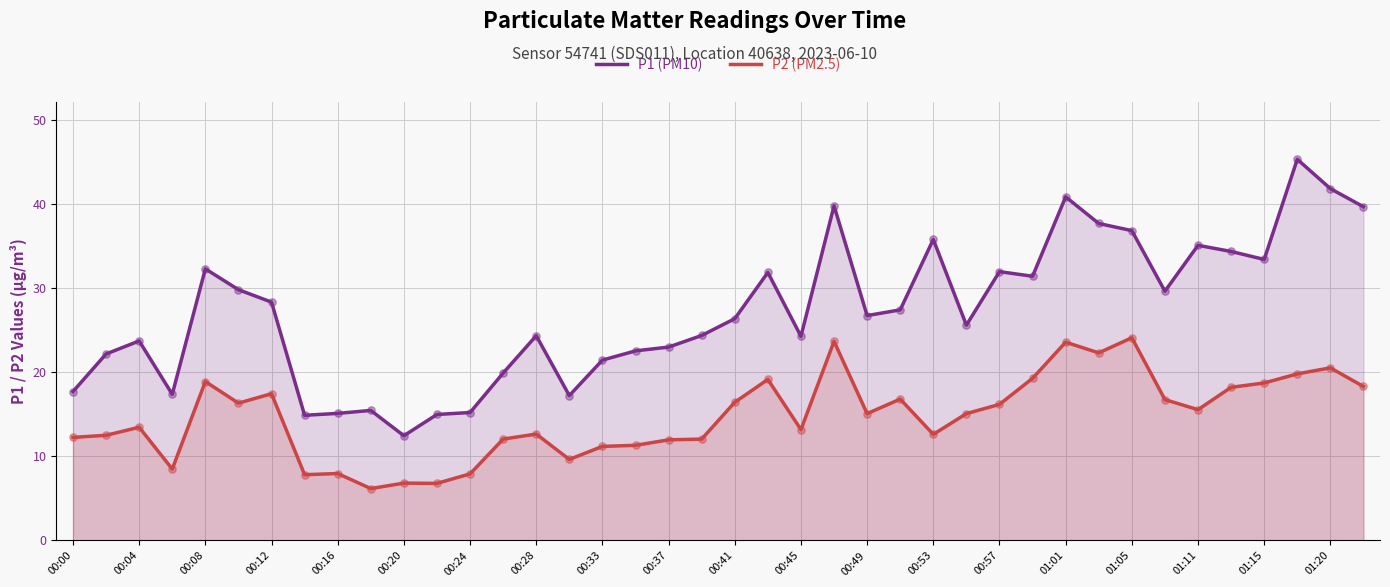

At how many categories does at least one series exceed 25?

22